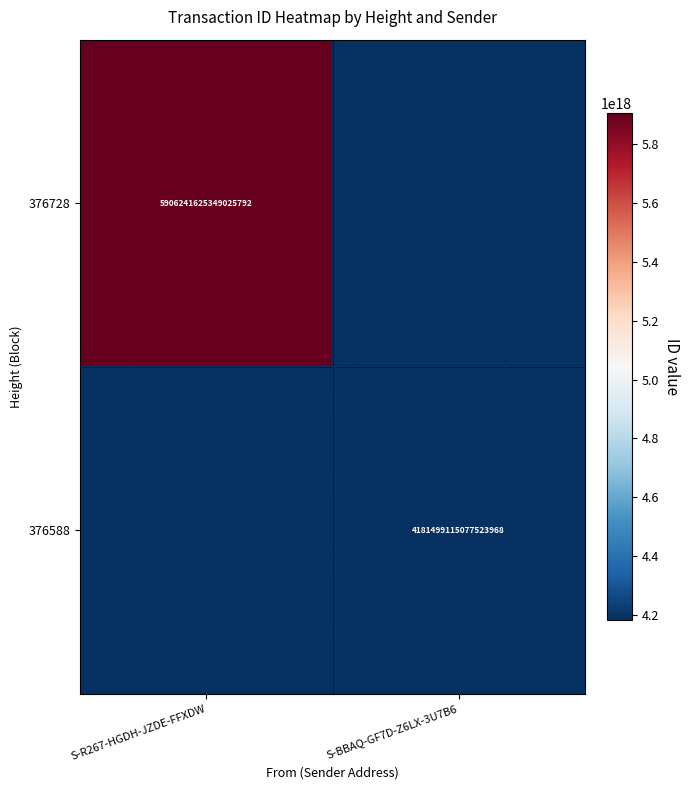

The value of 376588 at S-BBAQ-GF7D-Z6LX-3U7B6 is 5811862324832011264. True or false?

False